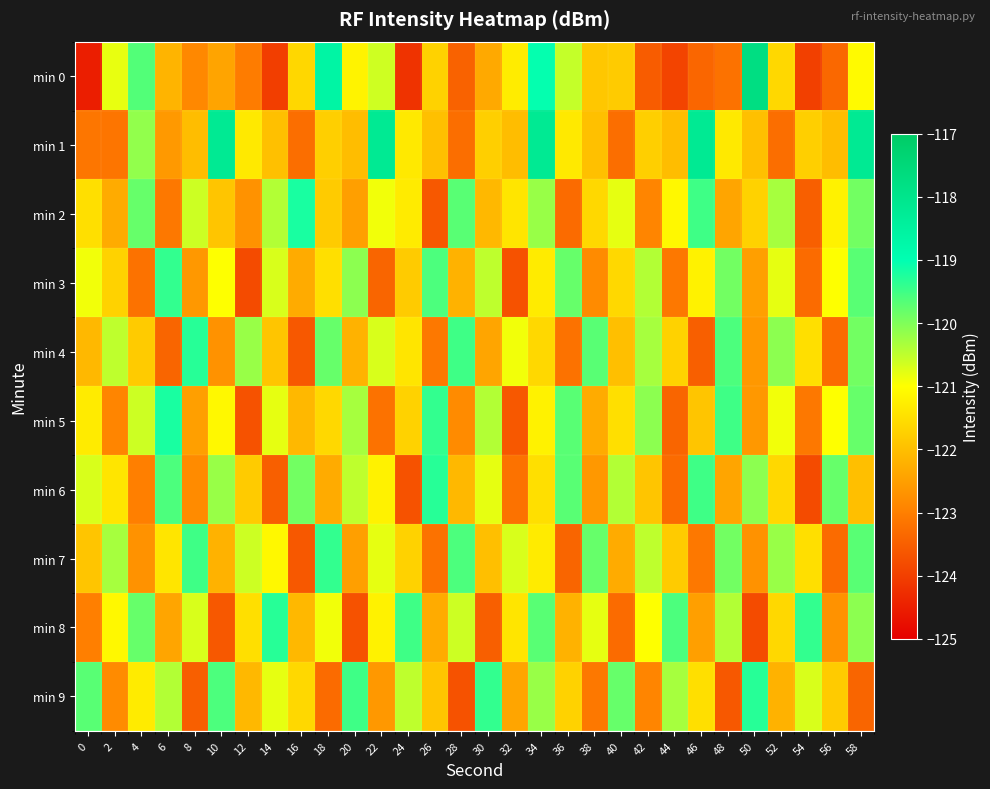

What is the maximum value shown in the chart?

-117.7